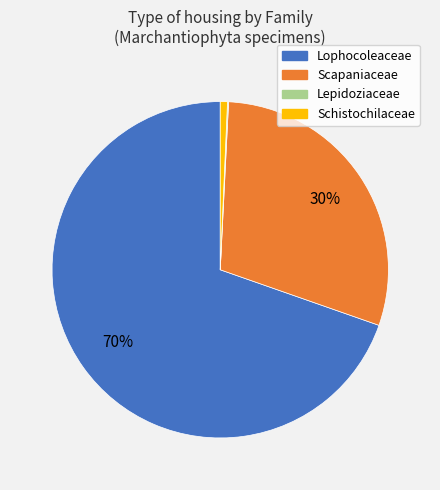

Is there any slice that represents more than half of the pie?

Yes